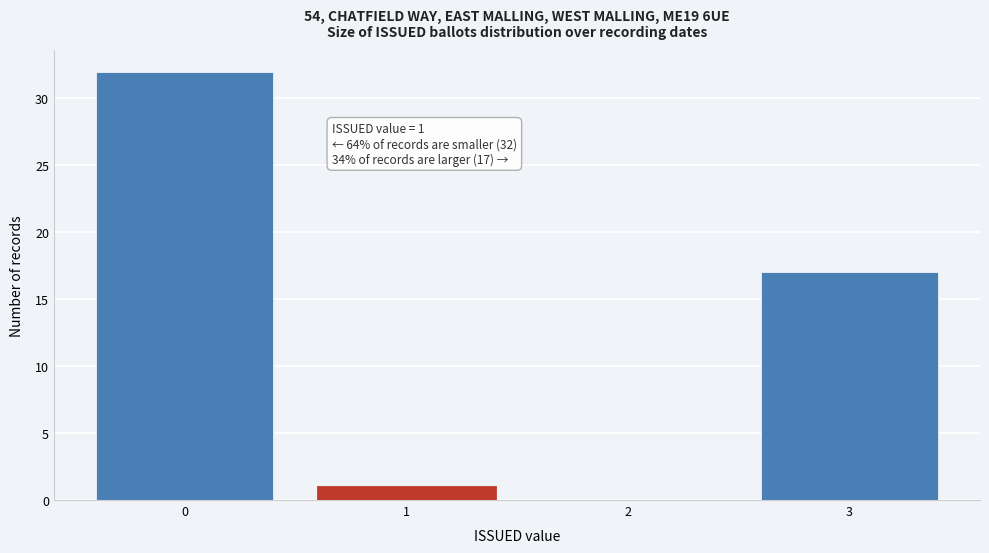

Reading left to right, list all the values displayed in this chart.

0=32	1=1	2=0	3=17